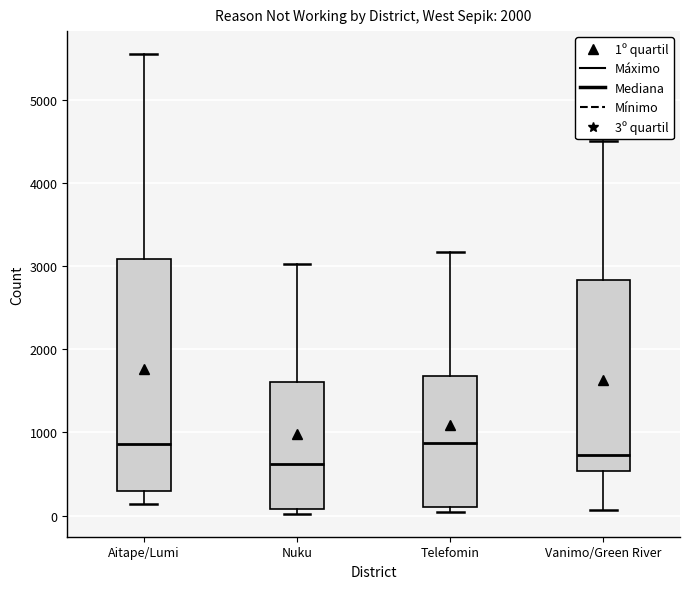

Where is the lower edge of the box for Aitape/Lumi on the y-axis? The values are not printed on the chart, so give them approximately, as read against the axis.

300